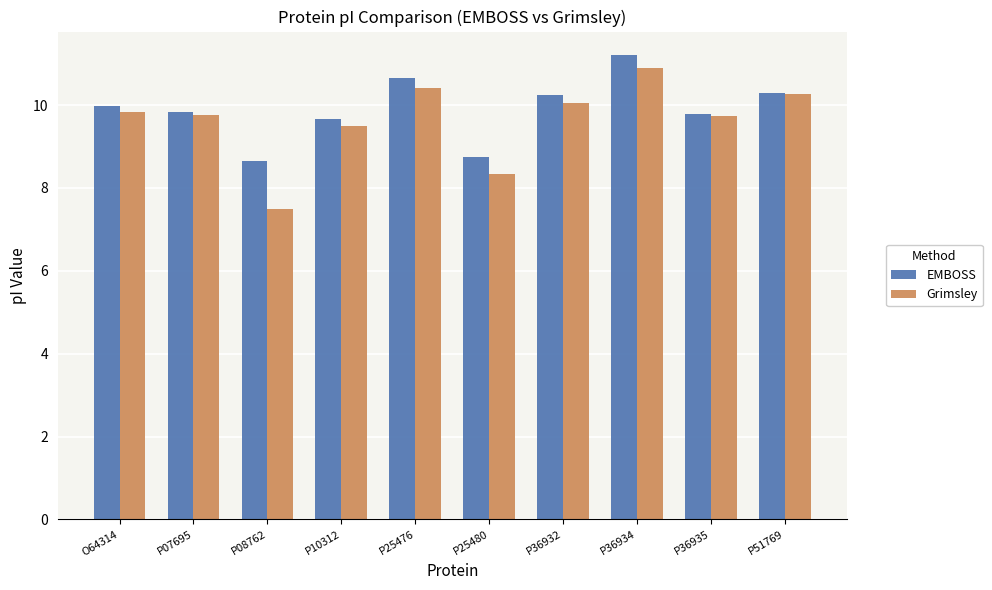

Which series changed the most between P07695 and P08762?

Grimsley